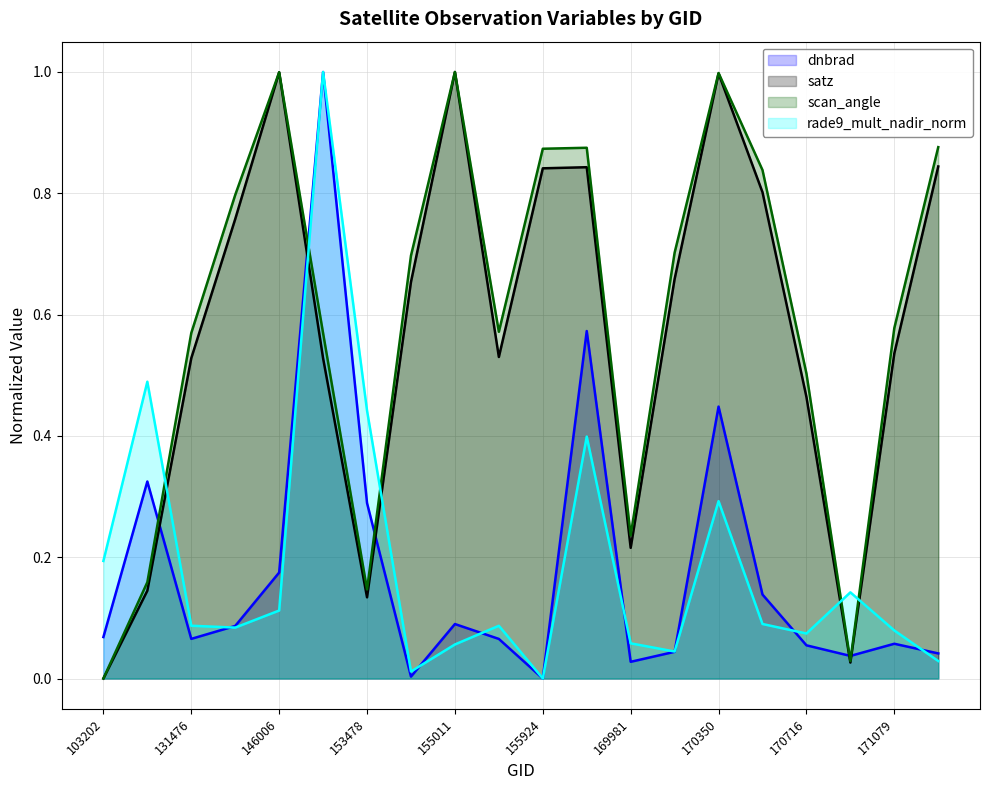

At which category does dnbrad reach its first local peak?

107030